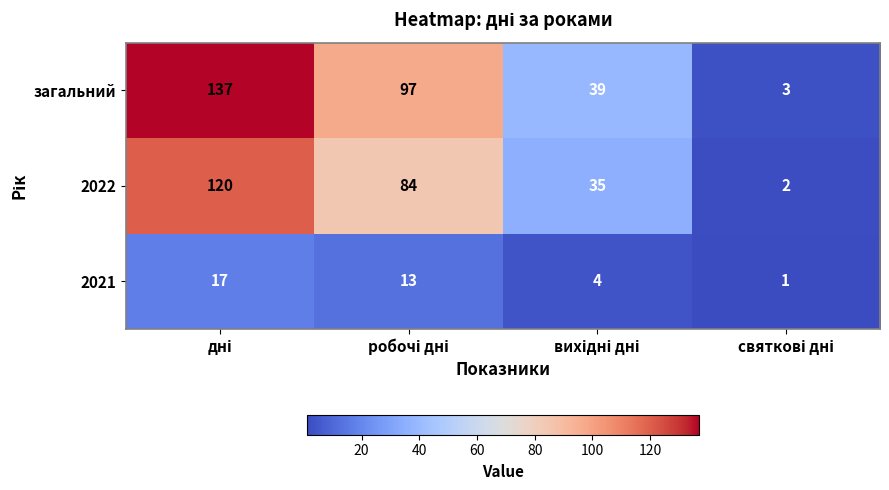

Which series has the largest total across all categories?

загальний